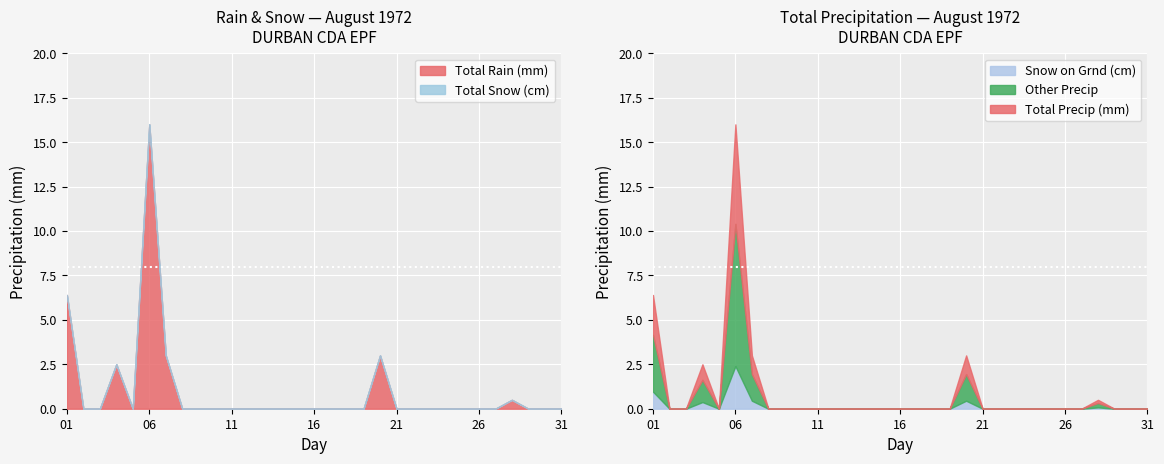

At 22, list the series in order from smallest to largest.

Total Rain (mm), Total Snow (cm), Total Precip (mm)